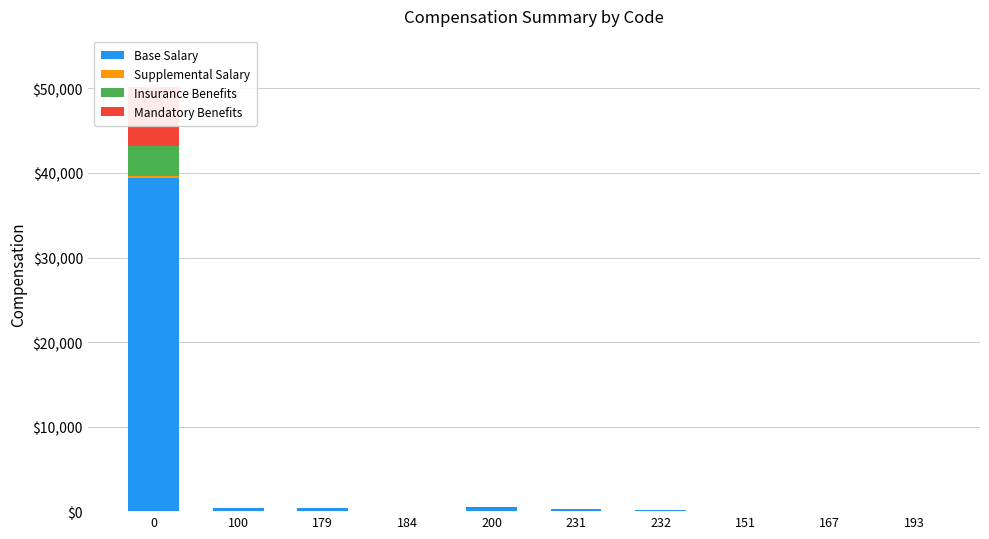

Reading left to right, list all the values displayed in this chart.

Base Salary: 39433	354	315	11	384	215	80	1	1	1
Supplemental Salary: 234	0	0	0	0	0	0	0	0	0
Insurance Benefits: 3521	3	0	0	24	8	1	1	1	1
Mandatory Benefits: 7008	12	0	0	37	9	1	1	9	2